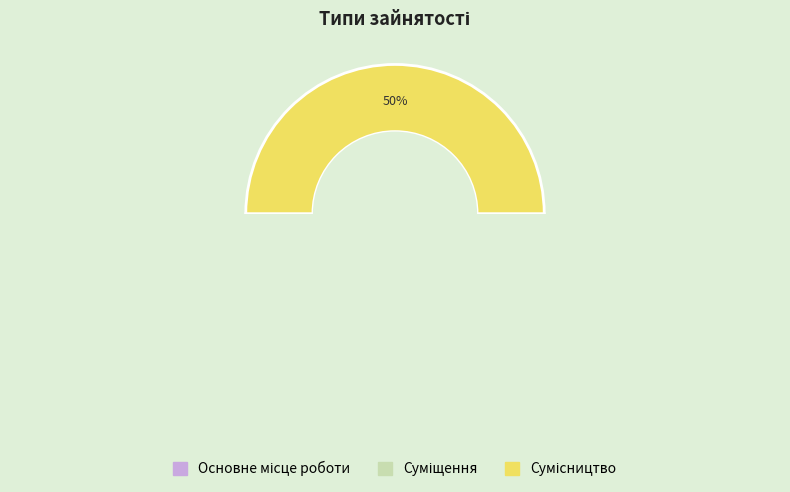

Which has a higher value, Сумісництво or Суміщення?

Сумісництво